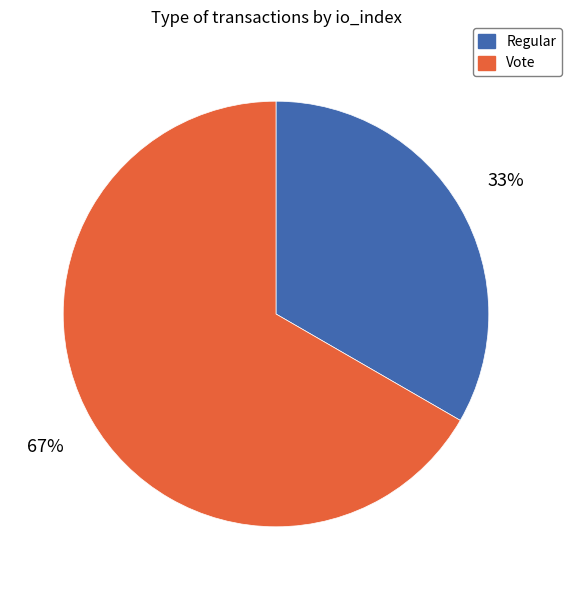

What is the largest slice in the pie chart?

Vote